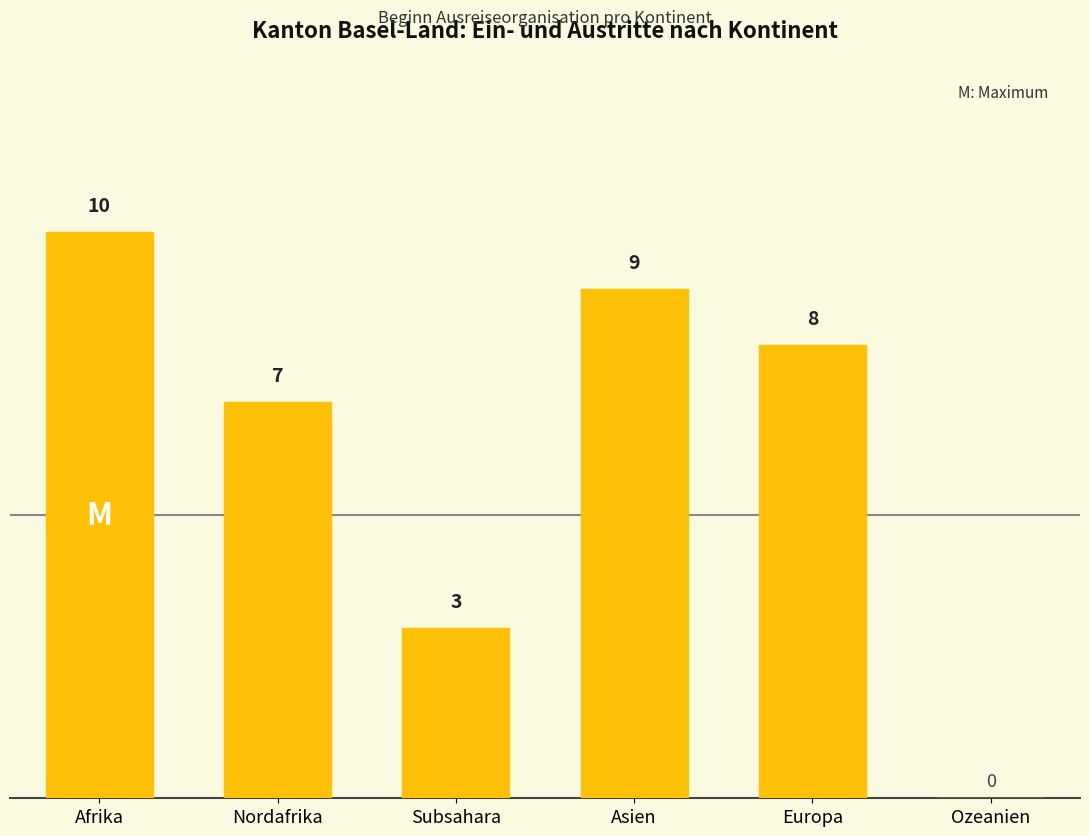

Reading left to right, extract all data points from this chart.

10	7	3	9	8	0